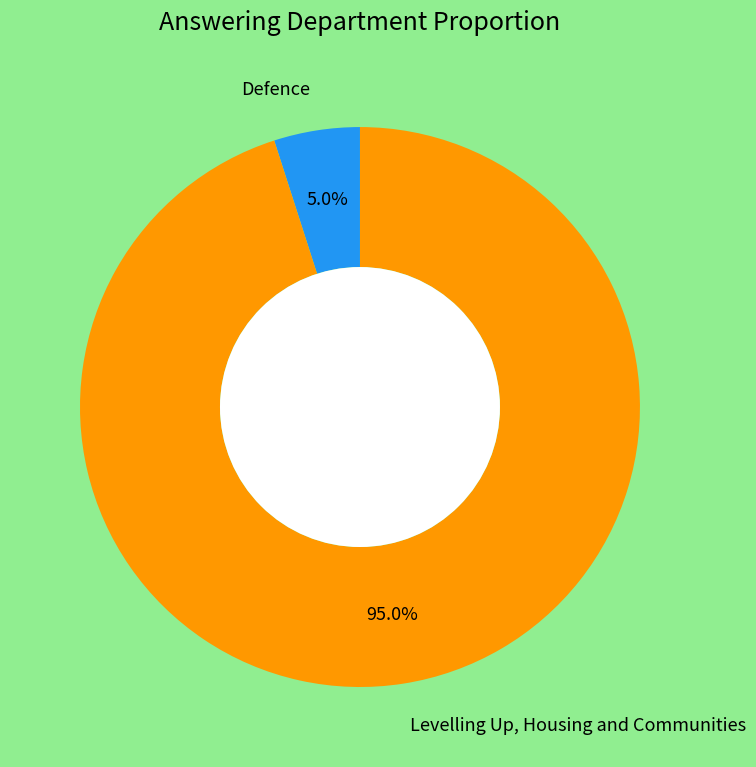

What percentage is NOT represented by Levelling Up, Housing and Communities?

5.0%